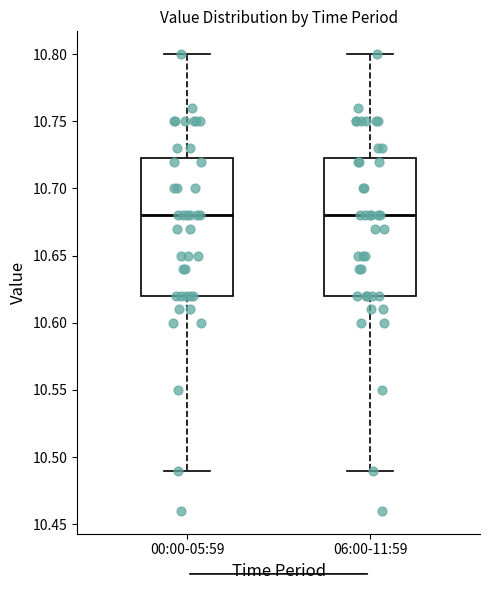

Reading left to right, read every box against the y-axis: the position of its median line, the range the box covers, and the ends of its whiskers. The values are not printed on the chart, so give them approximately, as read against the axis.

00:00-05:59: median 10.680, box 10.620 to 10.725, whiskers 10.490 to 10.800
06:00-11:59: median 10.680, box 10.620 to 10.725, whiskers 10.490 to 10.800